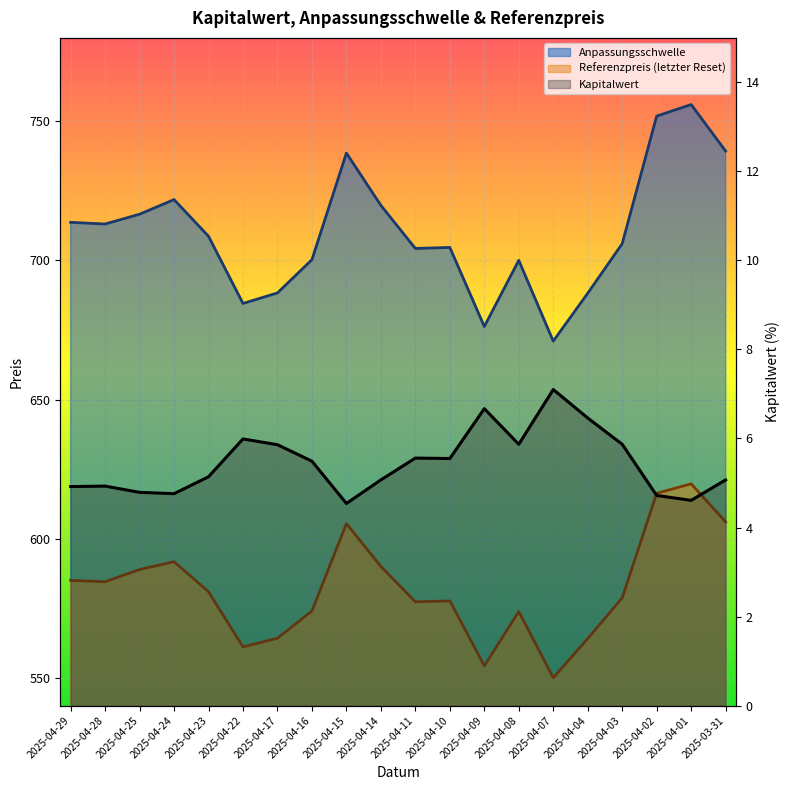

Is it true that Kapitalwert equals 5.5 at 2025-04-16?

True